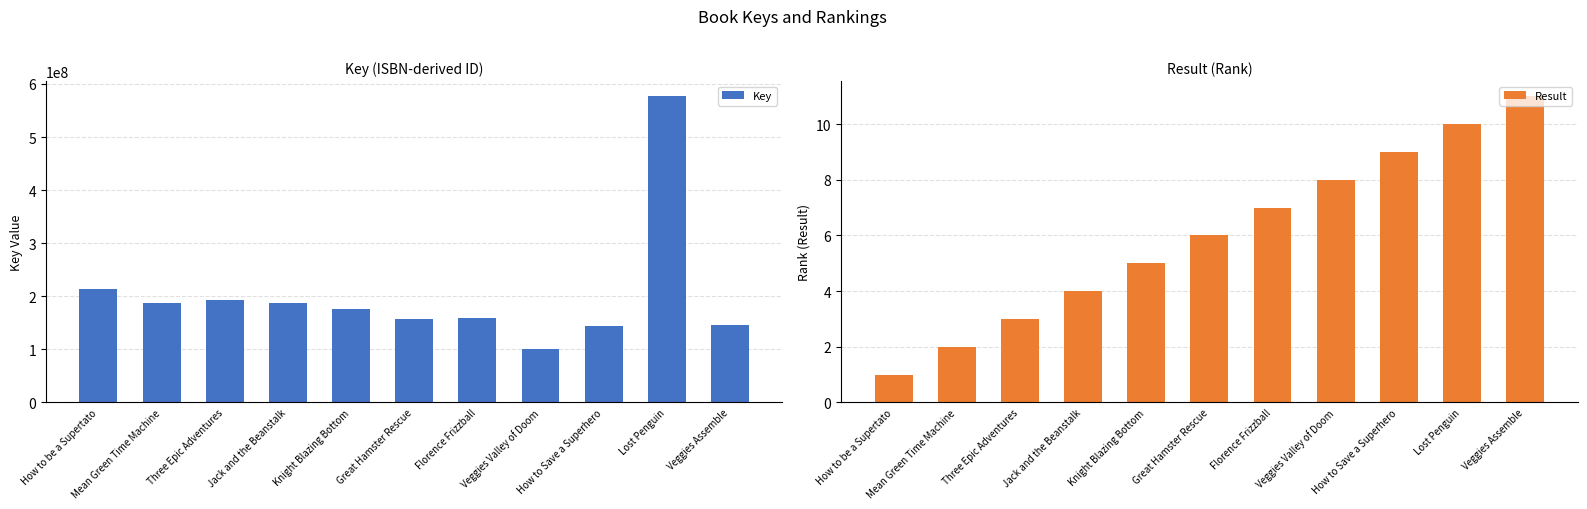

What is the total value across all series at Jack and the Beanstalk?

188015392